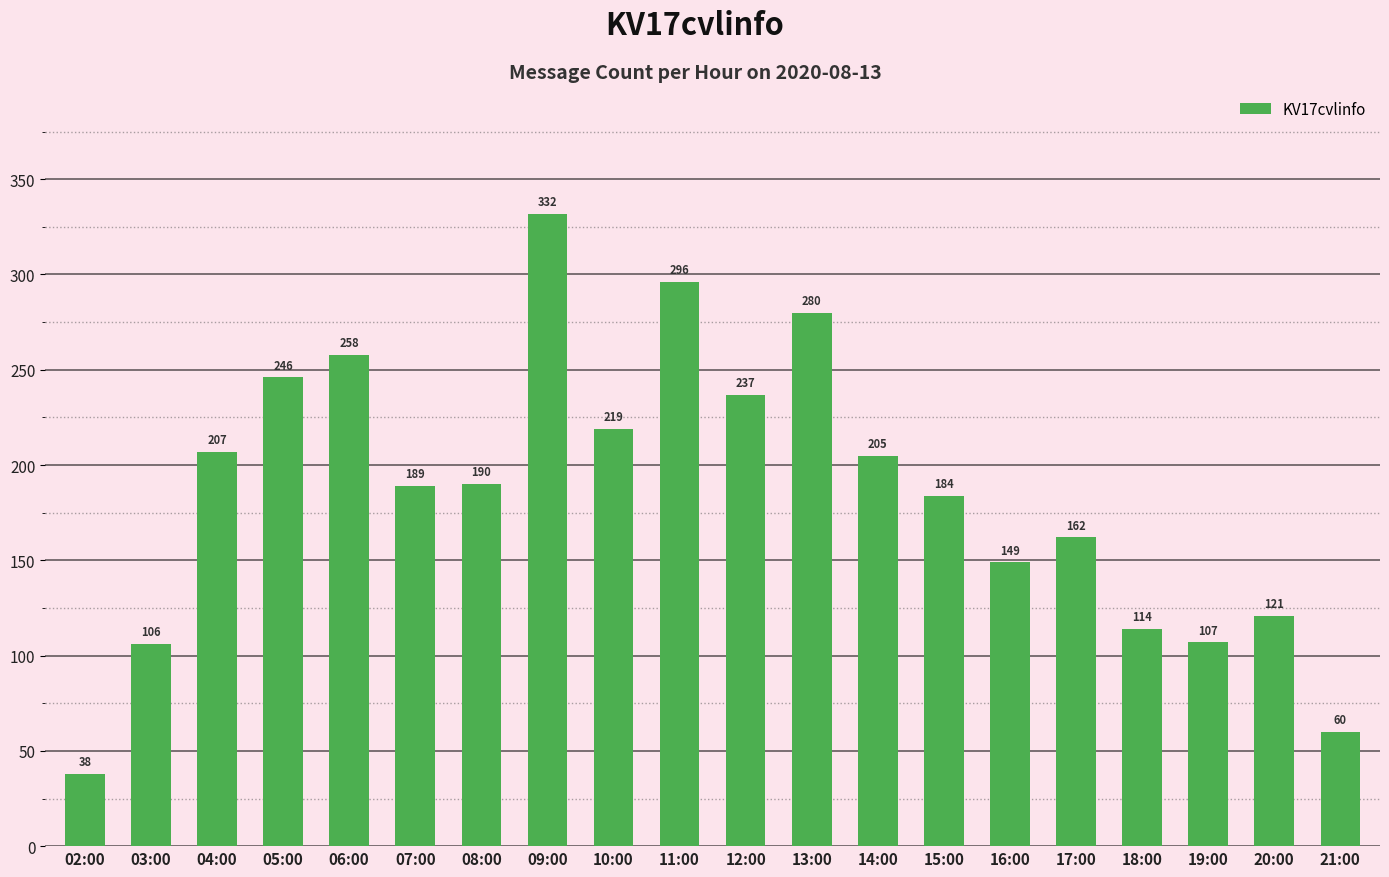

What is the sum of the values at 11:00 and 04:00?

503